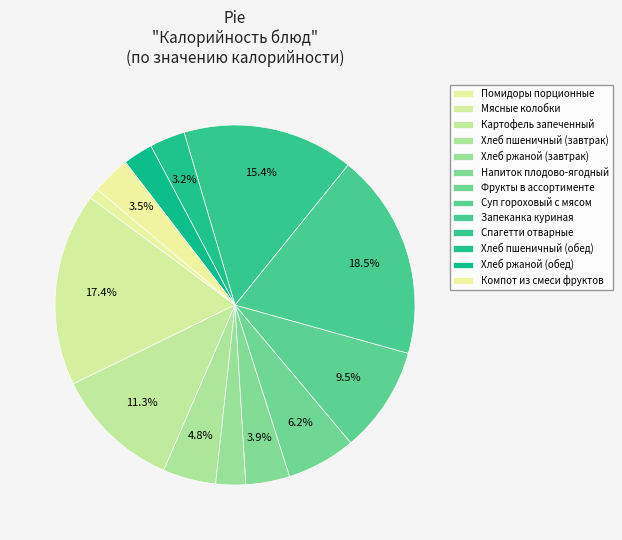

Does Хлеб пшеничный (завтрак) account for over 50% of the chart?

No